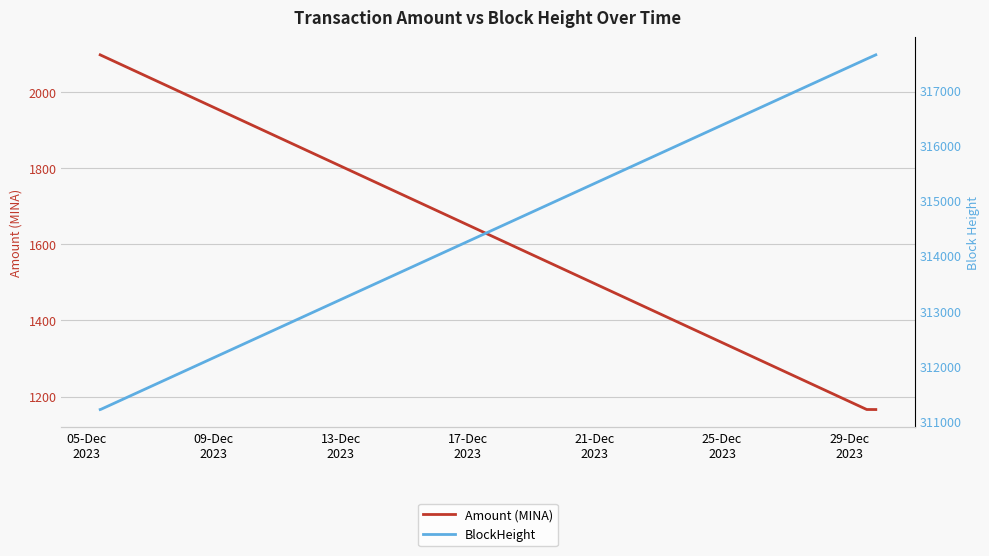

True or false: BlockHeight has more than 1 interior local peaks.

False